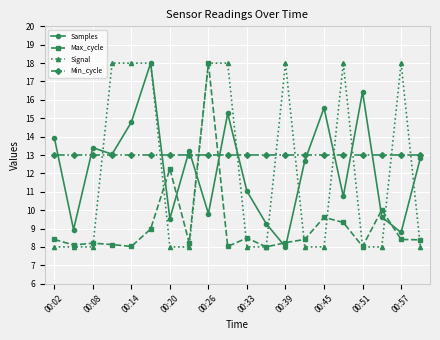

What is the minimum value shown in the chart?

8.0